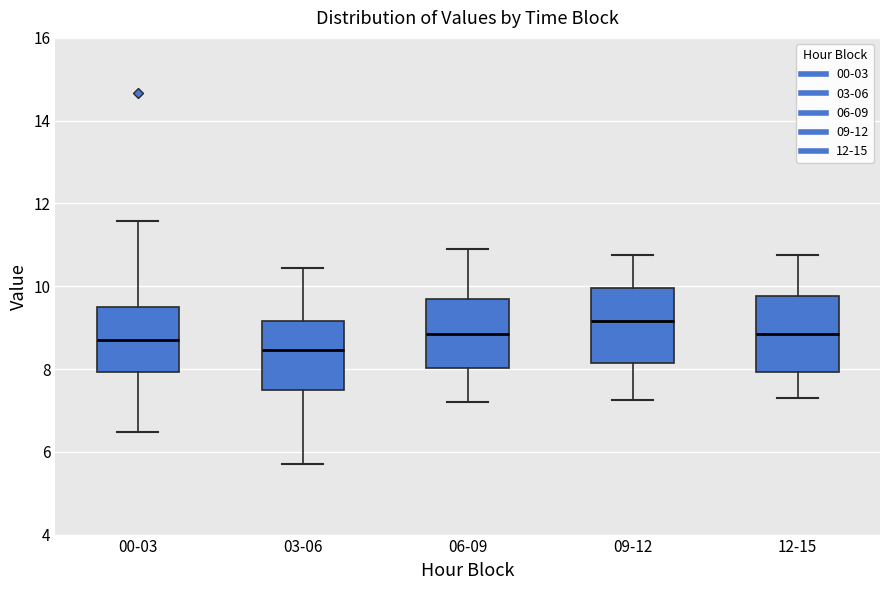

Reading left to right, transcribe this box plot: for each box, give where its median line is, the range the box spans, and where its two whiskers end, as read against the y-axis. The values are not printed on the chart, so give them approximately, as read against the axis.

00-03: median 8.8, box 8.0 to 9.6, whiskers 6.4 to 11.6
03-06: median 8.4, box 7.6 to 9.2, whiskers 5.8 to 10.4
06-09: median 8.8, box 8.0 to 9.8, whiskers 7.2 to 11.0
09-12: median 9.2, box 8.2 to 10.0, whiskers 7.2 to 10.8
12-15: median 8.8, box 8.0 to 9.8, whiskers 7.4 to 10.8